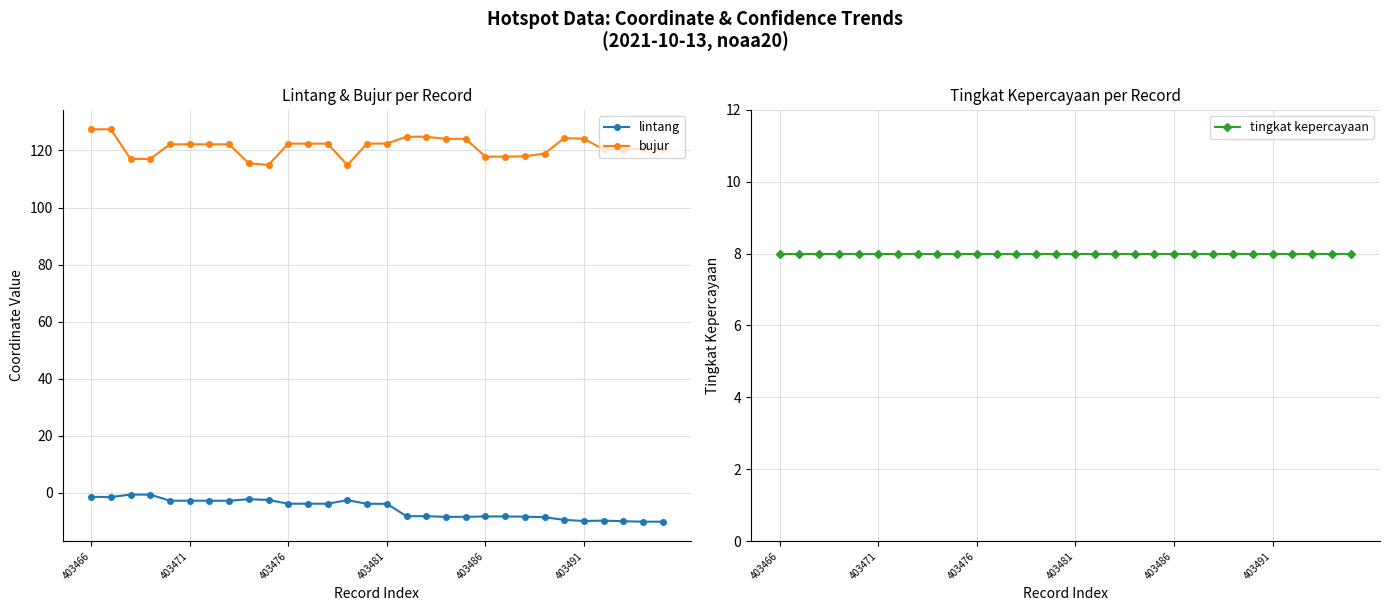

True or false: bujur and lintang intersect in this chart.

False